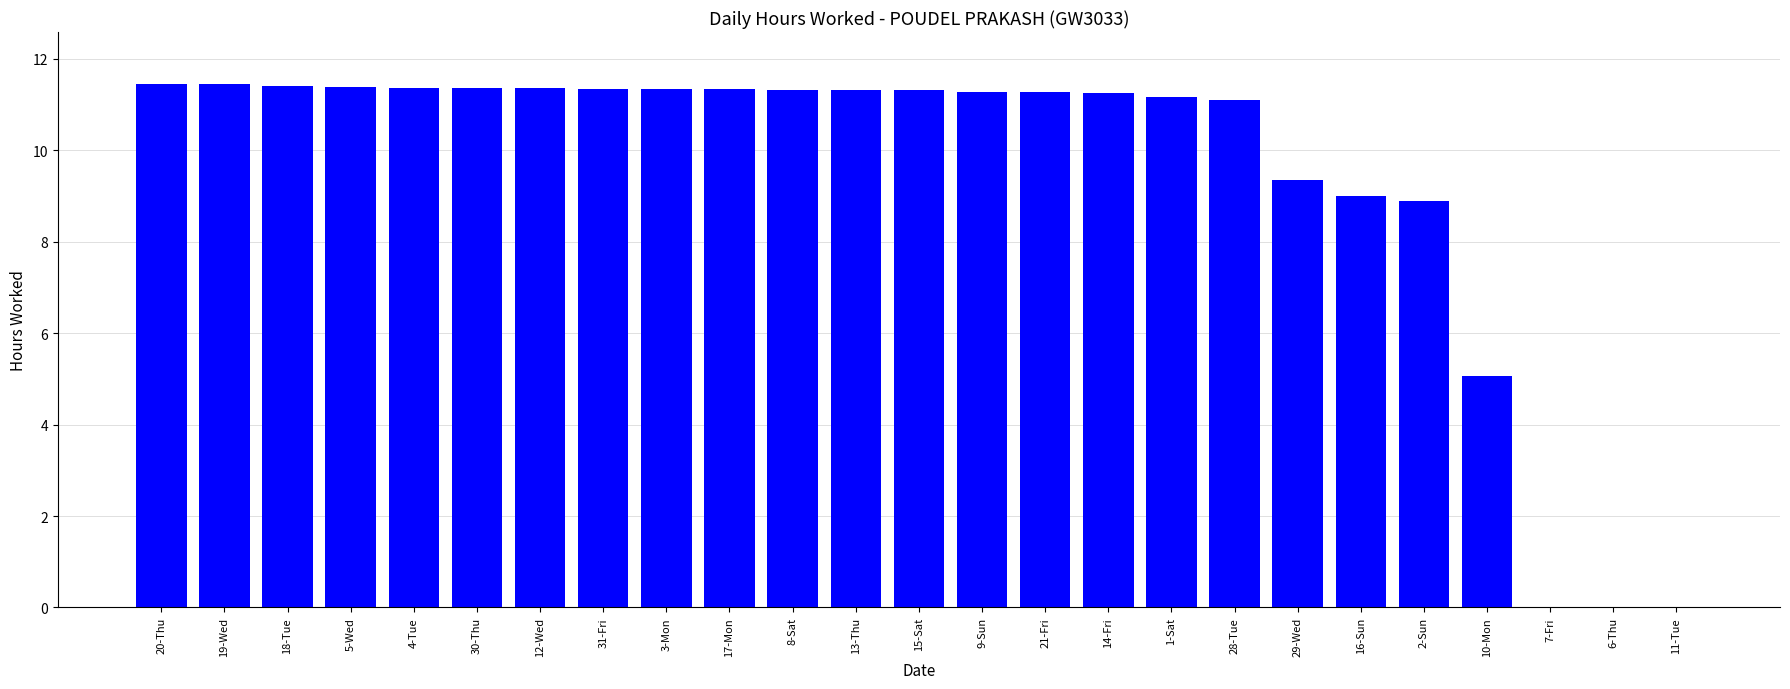

The chart shows a value of 7.2 at 10-Mon. True or false?

False